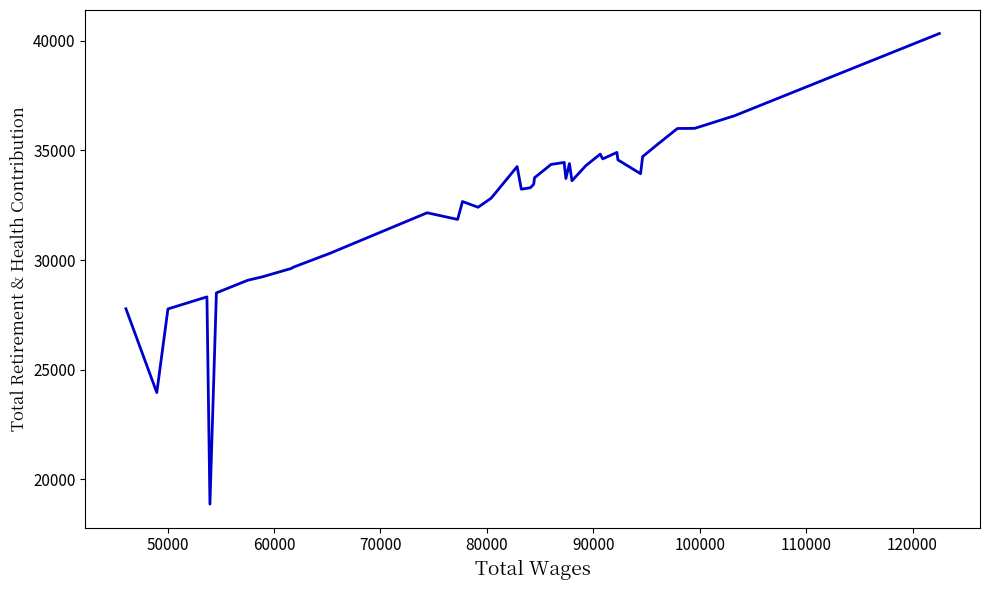

What is the sum of all values?

1294582